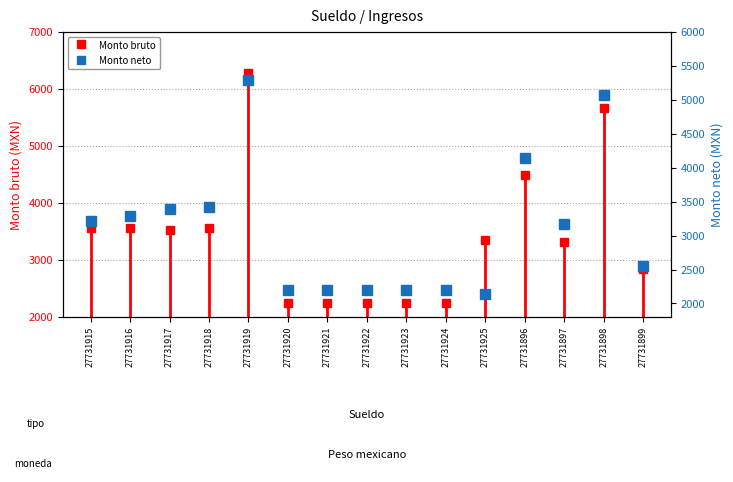

How many lines are shown in the chart?

1